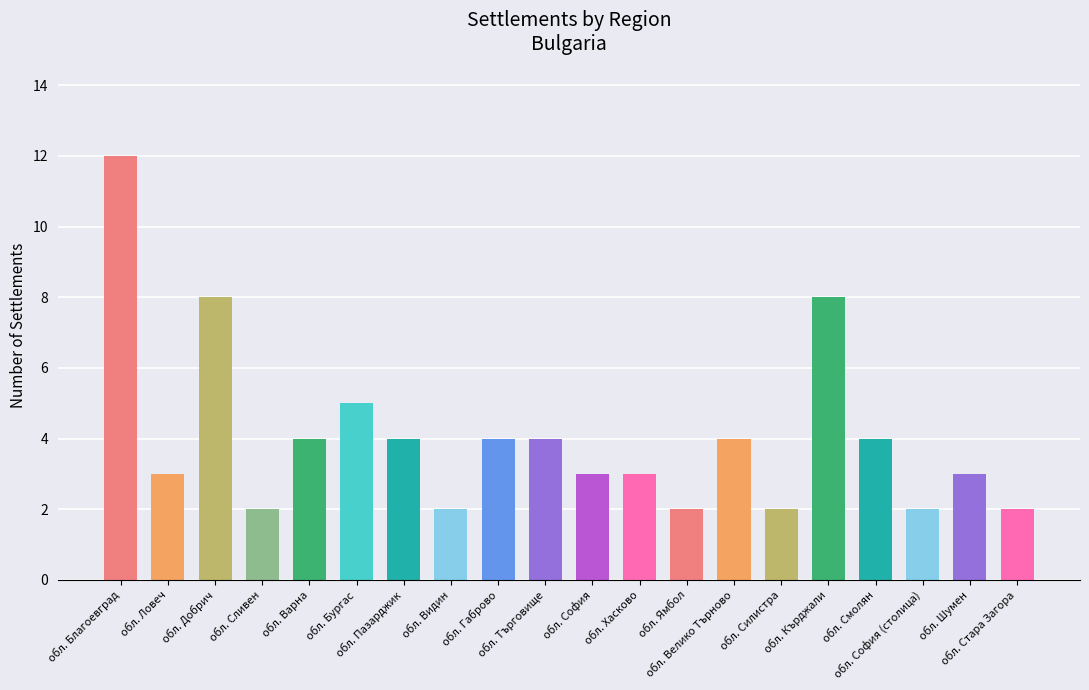

What is the difference between the maximum and second lowest values?

10